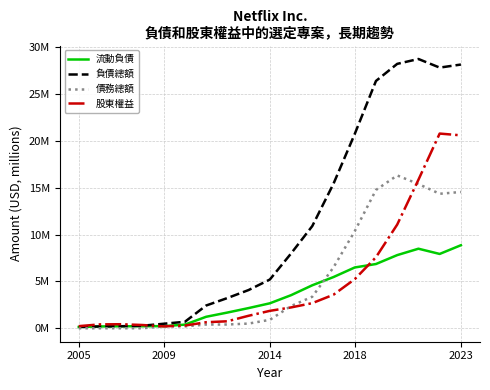

Which series has the largest total across all categories?

負債總額